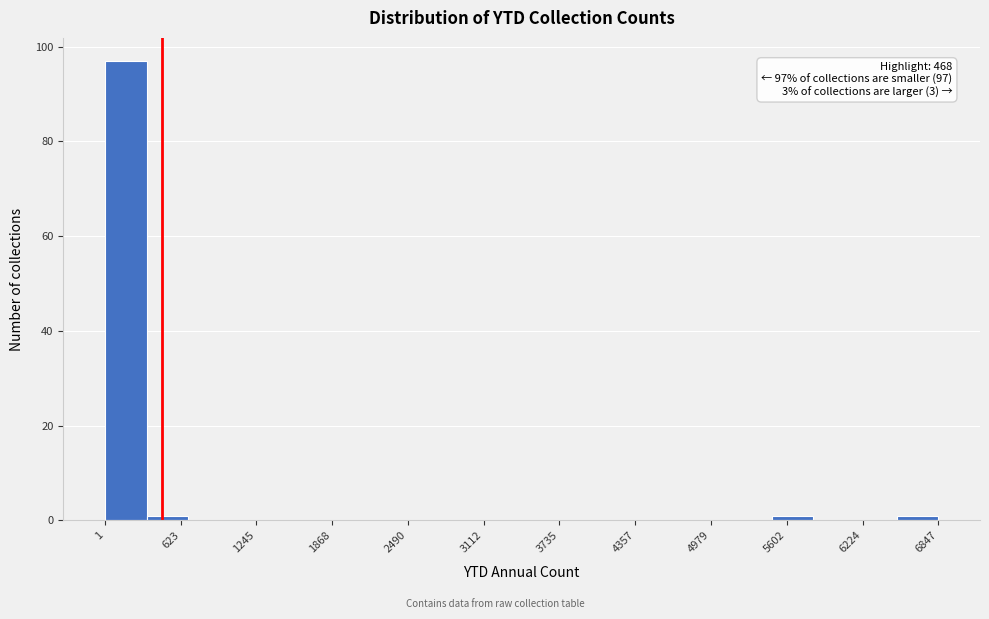

Read against the x-axis, roughly where is the centre of the tallest bar?

200